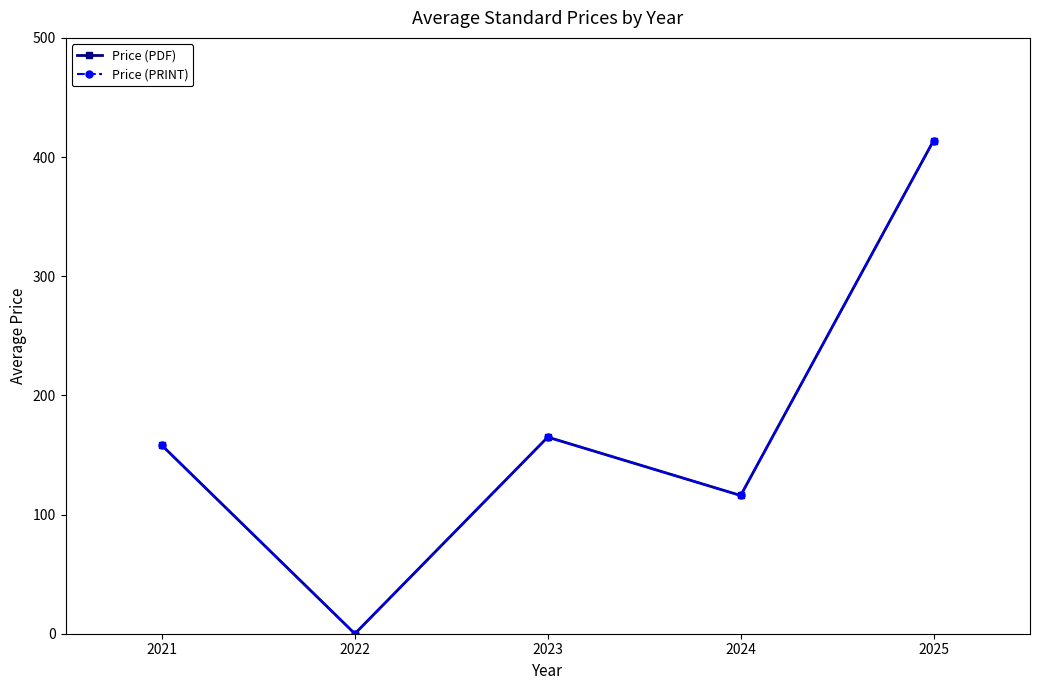

Reading left to right, list all the values displayed in this chart.

Price (PDF): 158.0	0.0	165.0	116.0	413.8
Price (PRINT): 158.0	0.0	165.0	116.0	413.8